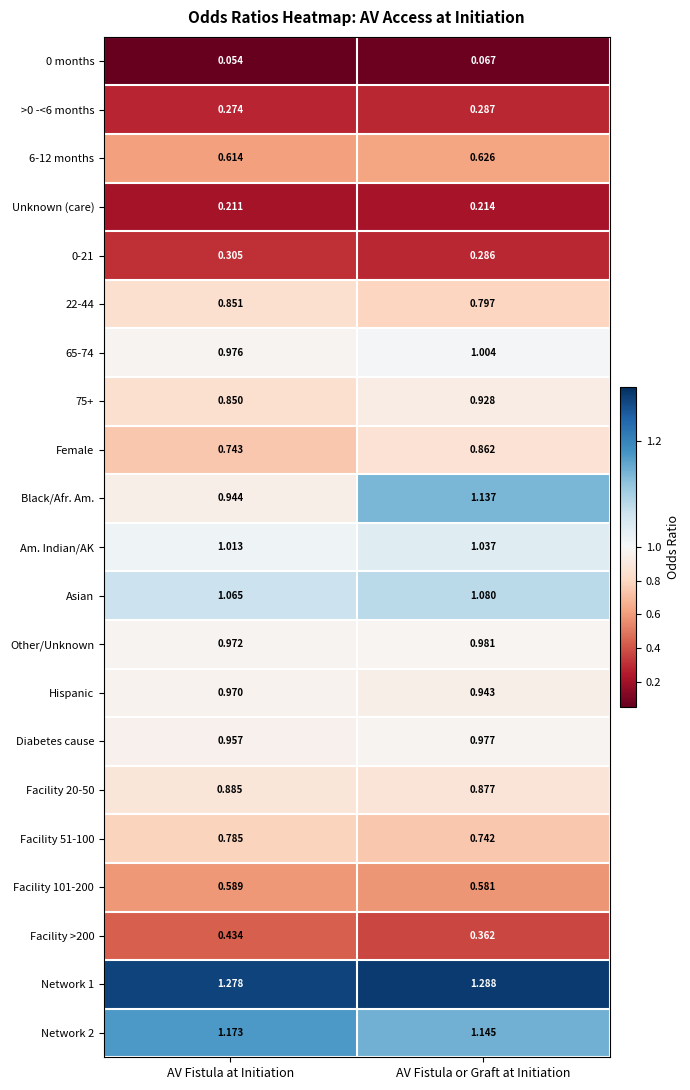

List the series in order of their peak value, lowest first.

0 months, Unknown (care), >0 -<6 months, 0-21, Facility >200, Facility 101-200, 6-12 months, Facility 51-100, 22-44, Female, Facility 20-50, 75+, Hispanic, Diabetes cause, Other/Unknown, 65-74, Am. Indian/AK, Asian, Black/Afr. Am., Network 2, Network 1